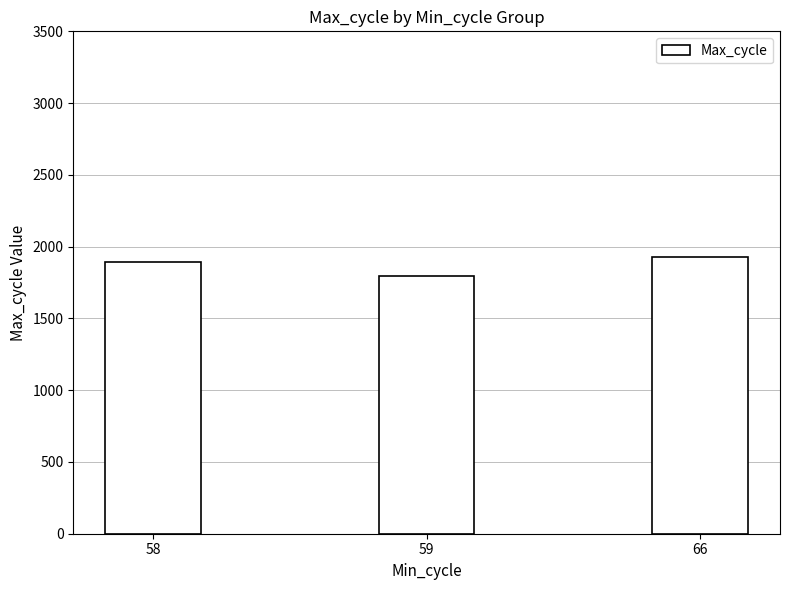

The chart shows a value of 1926 at 66. True or false?

True